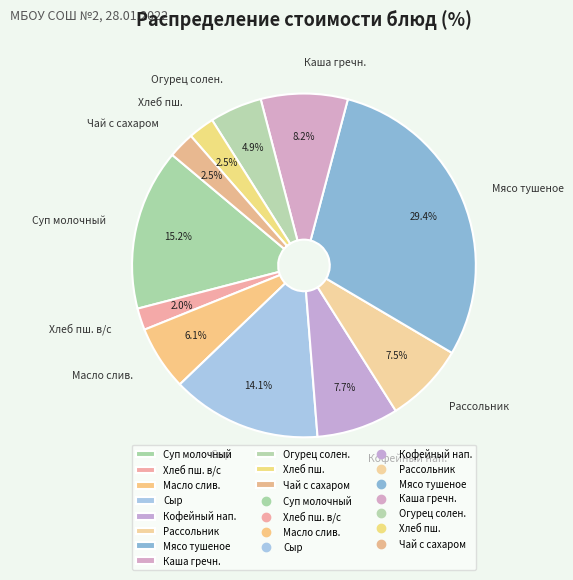

How many slices are in this pie chart?

11